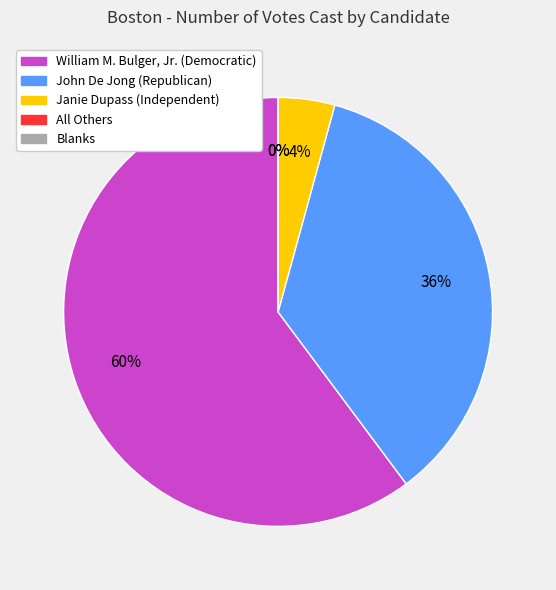

What is the largest slice in the pie chart?

William M. Bulger, Jr. (Democratic)